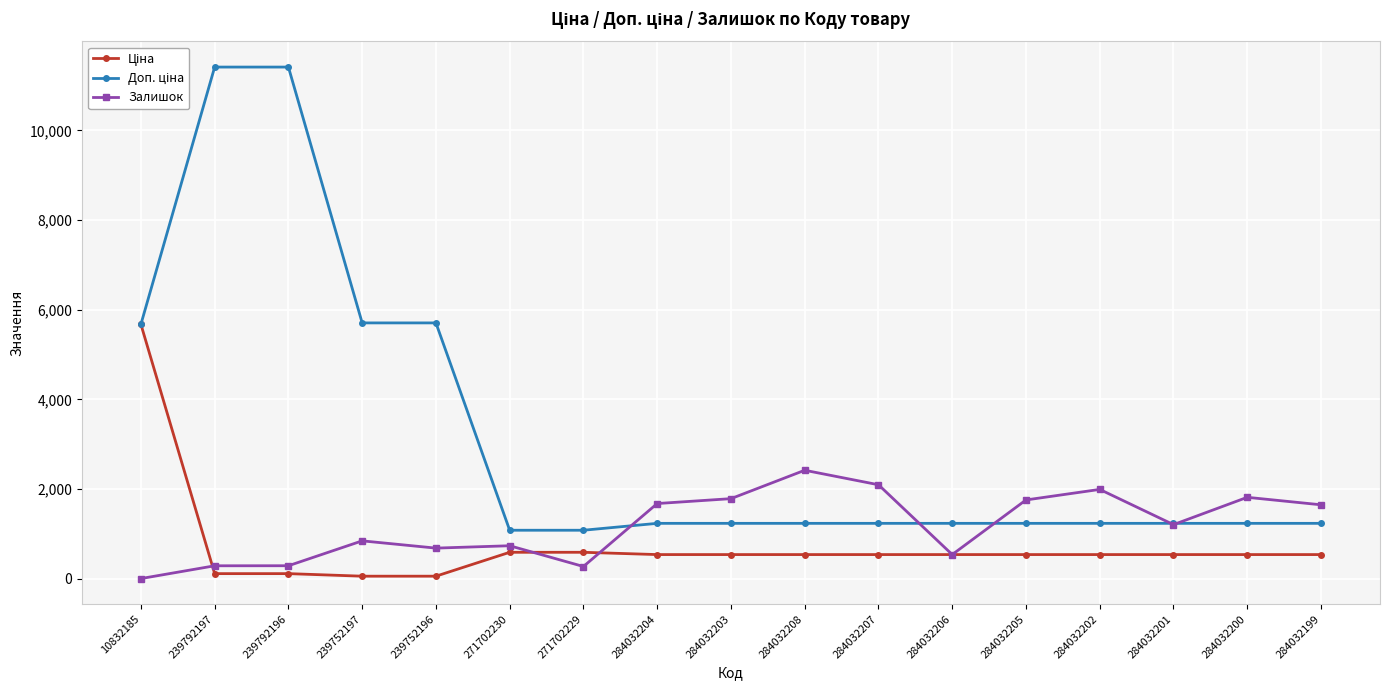

What is the spread (max minus min) of values at 284032201?

696.4